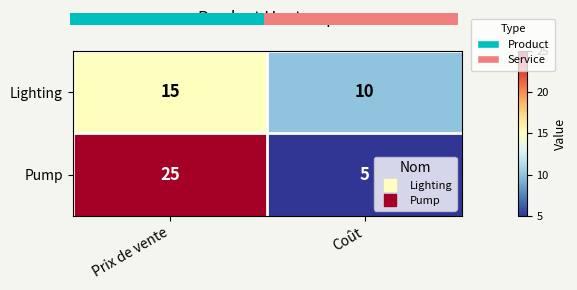

Reading left to right, what are all the values shown in this chart?

Lighting: Prix de vente=15	Coût=10
Pump: Prix de vente=25	Coût=5